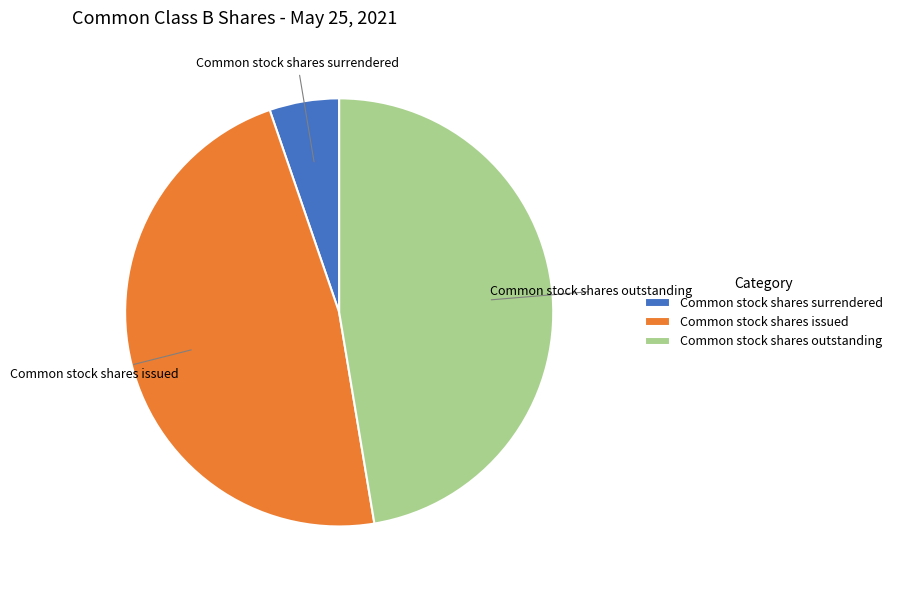

Is there a majority slice in this chart?

No